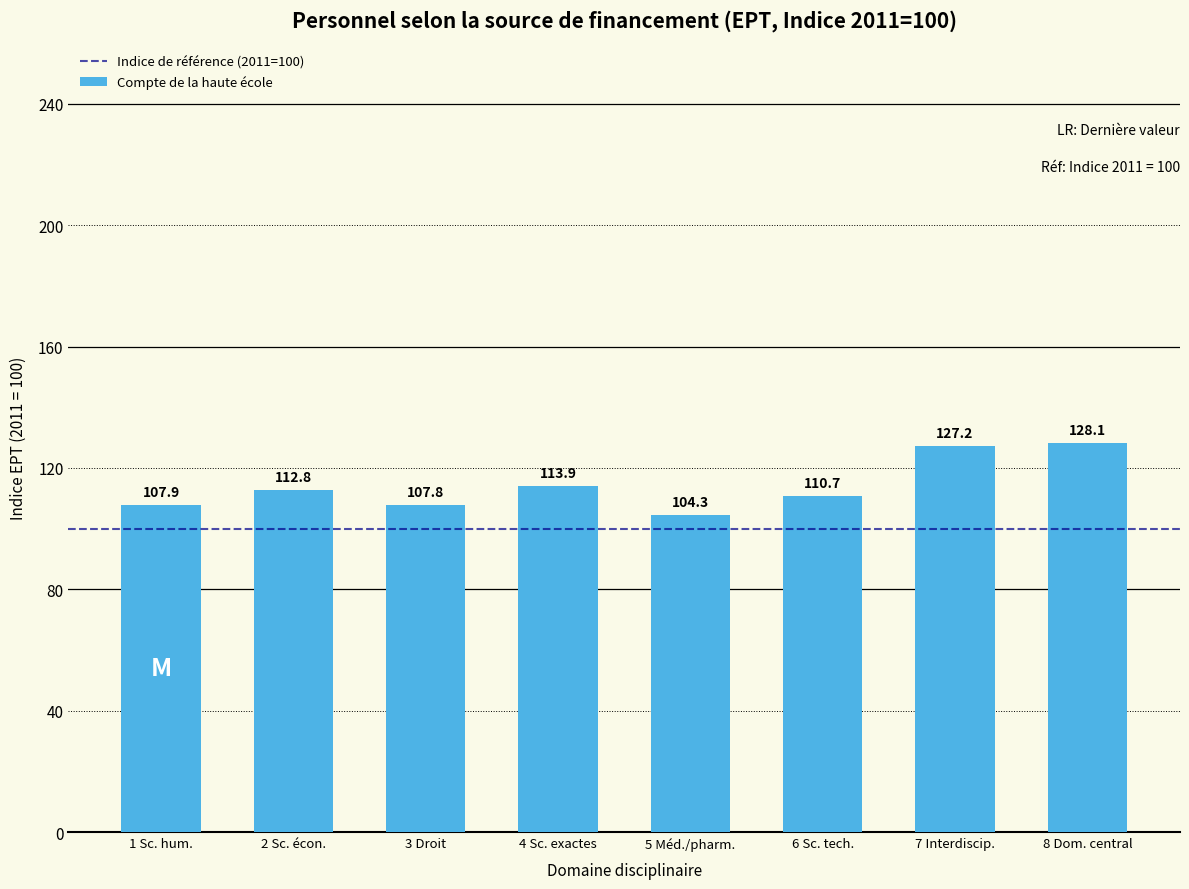

What is the value of the 2nd bar from the left?

112.8